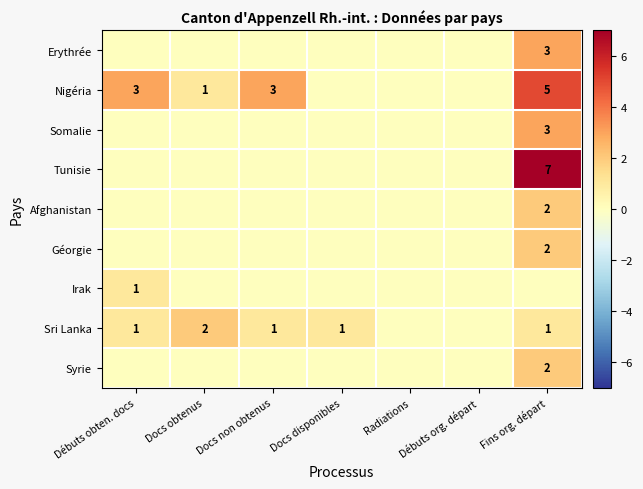

The value of Géorgie at Fins org. départ is 2. True or false?

True